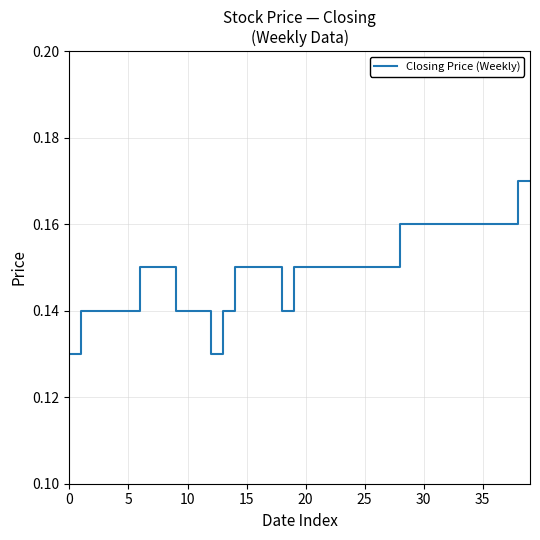

Is this an area chart (filled region under the line)?

No